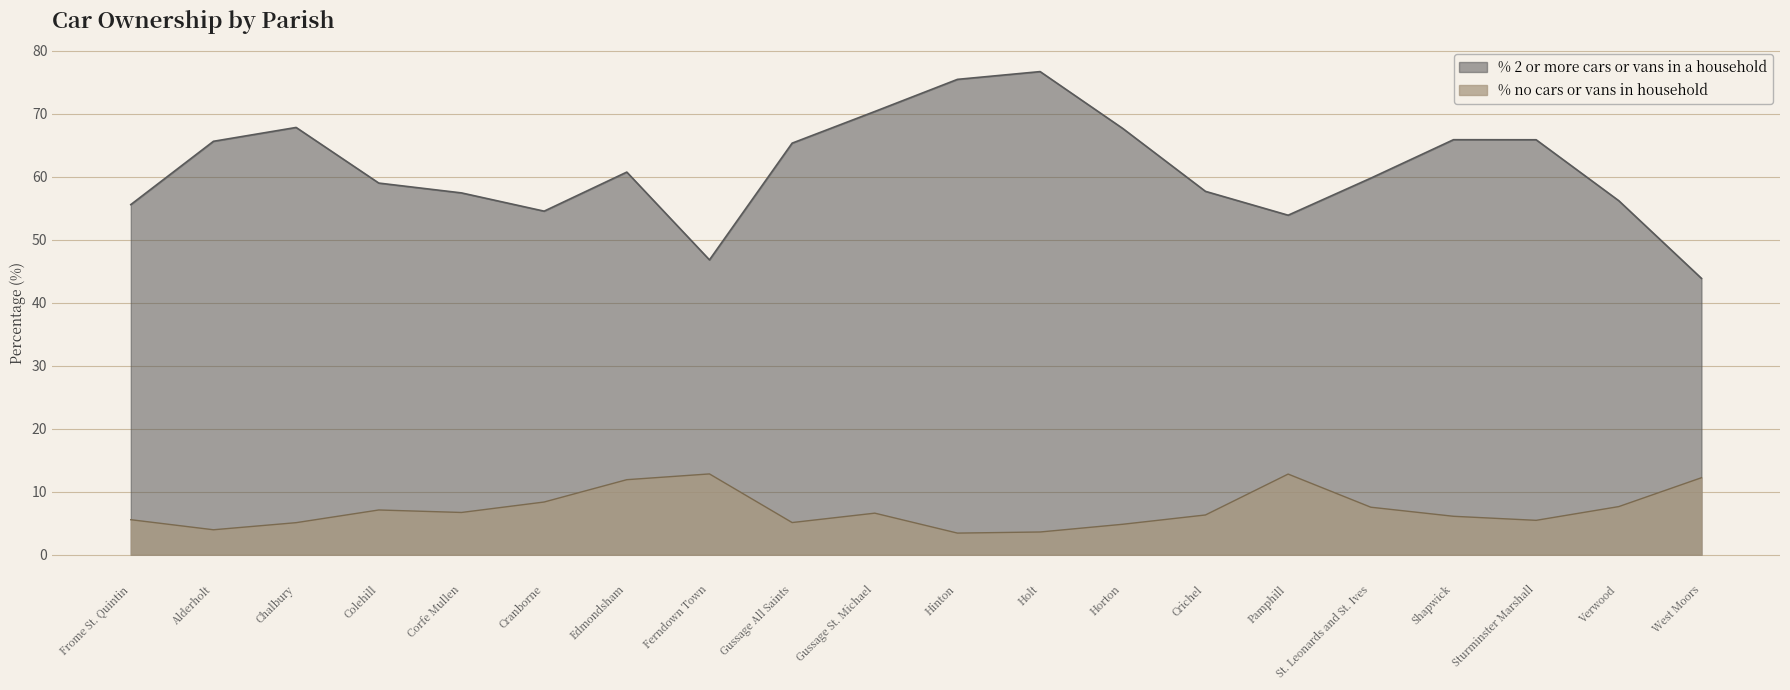

How many data points does each series have?

20